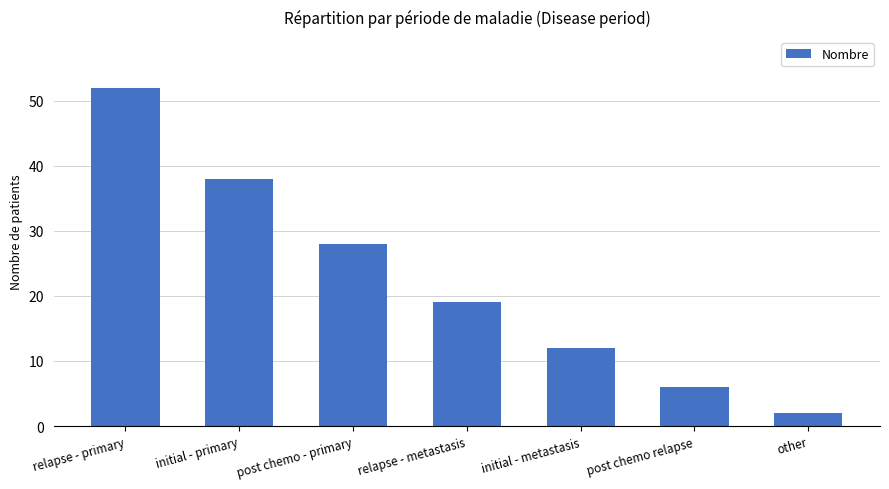

Which has a higher value, initial - metastasis or other?

initial - metastasis